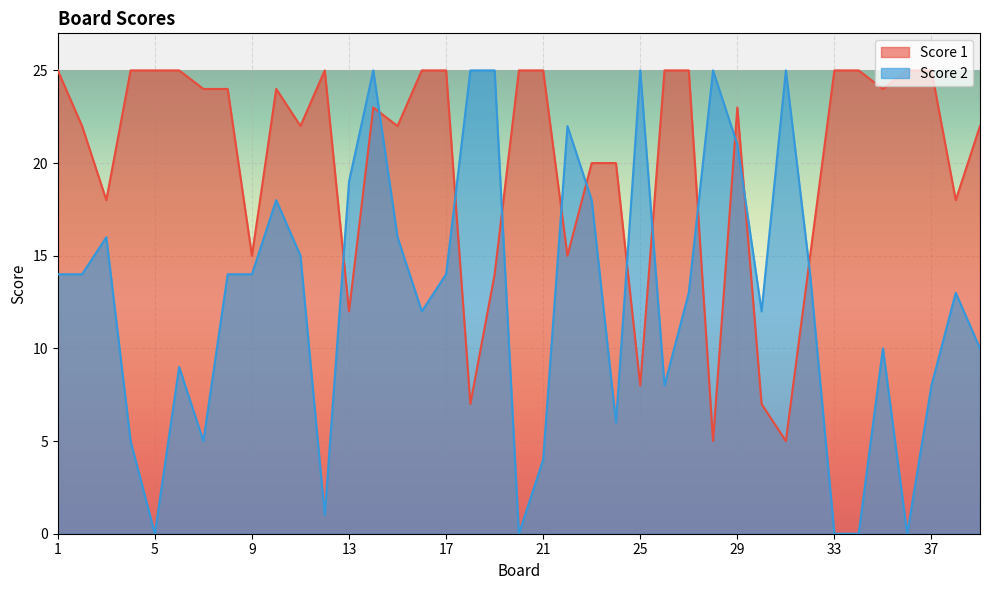

True or false: Score 1 has more than 2 interior local peaks.

True